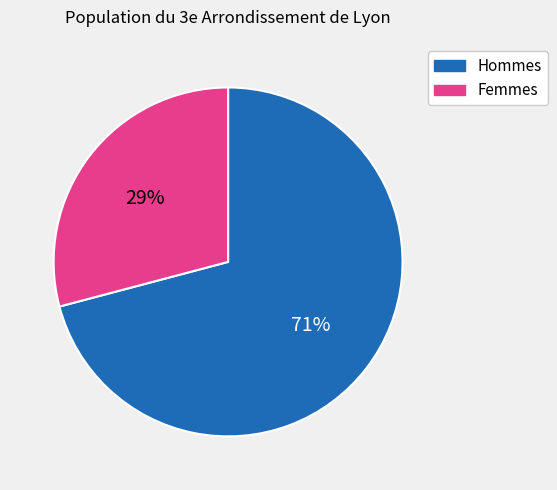

Is there a majority slice in this chart?

Yes